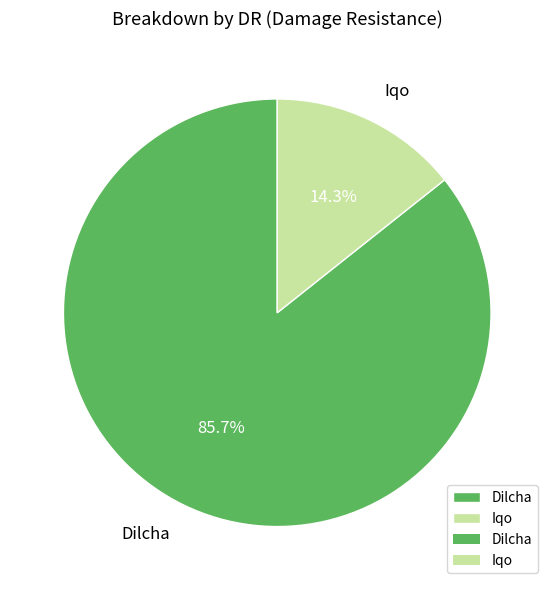

To the nearest percent, what portion does Iqo represent?

14%